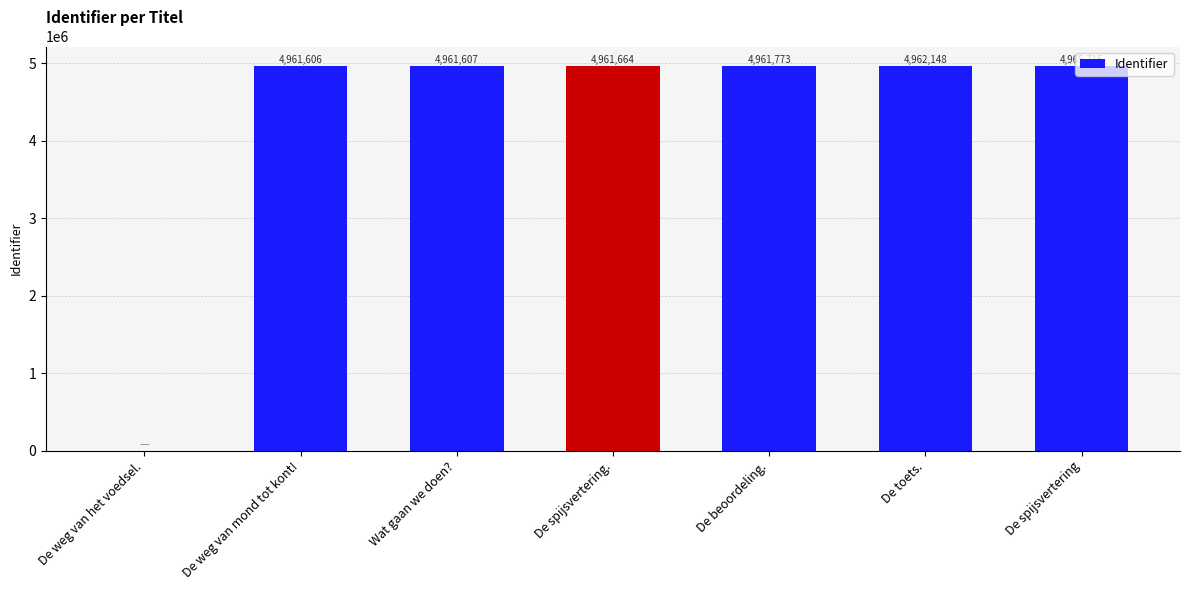

Reading right to left, list all the values displayed in this chart.

De spijsvertering=4965715	De toets.=4962148	De beoordeling.=4961773	De spijsvertering.=4961664	Wat gaan we doen?=4961607	De weg van mond tot kont!=4961606	De weg van het voedsel.=0